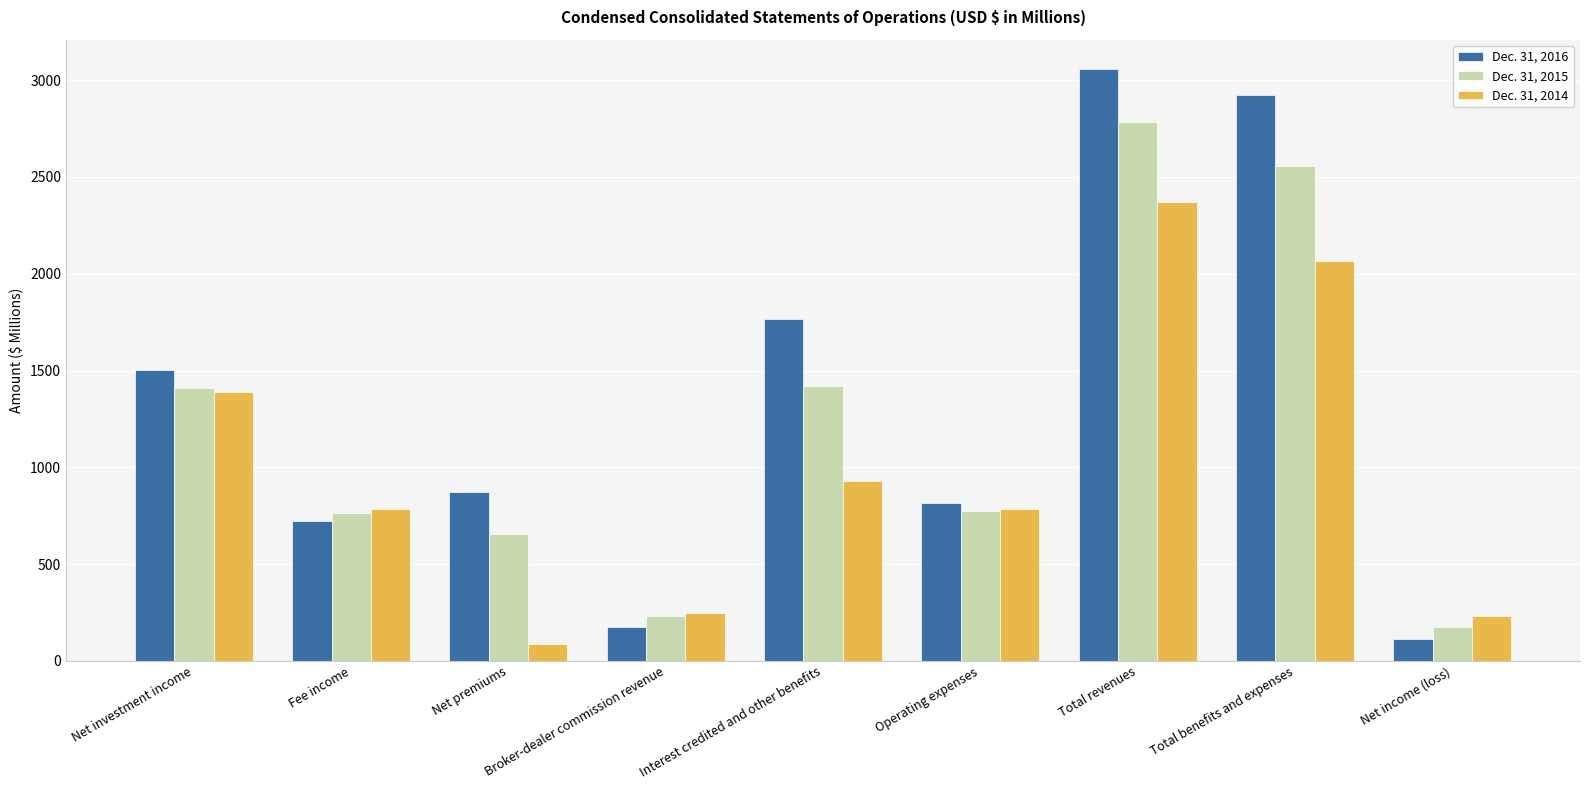

At which label does Dec. 31, 2016 reach its peak?

Total revenues